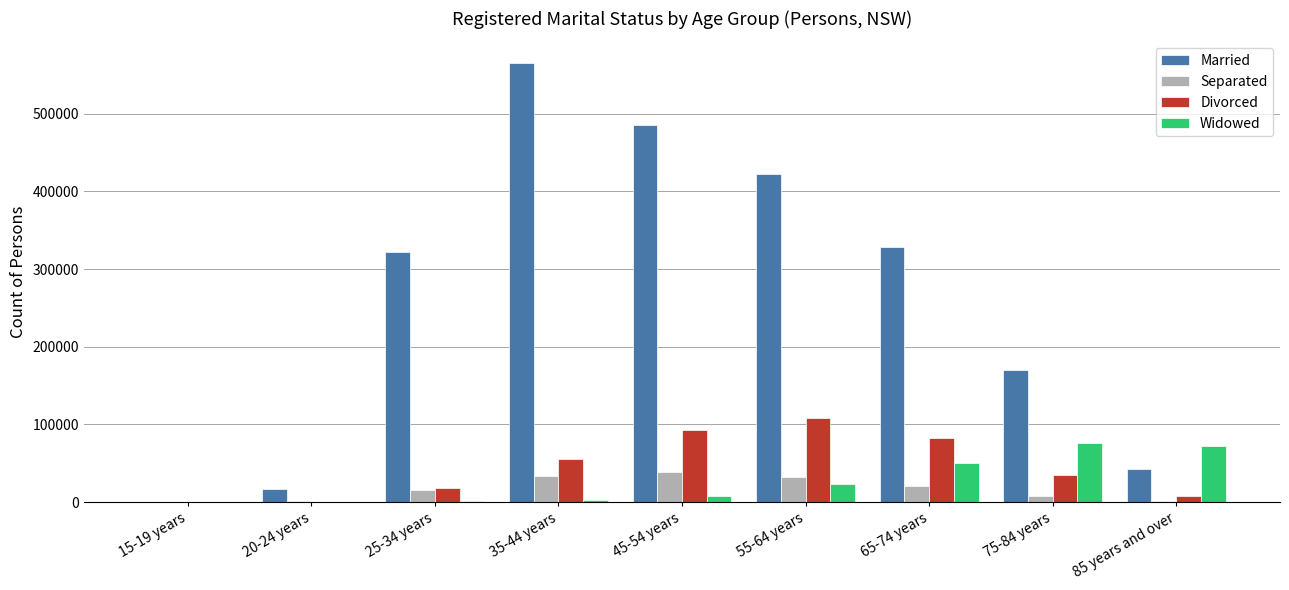

Between 15-19 years and 75-84 years, which series saw the biggest shift?

Married